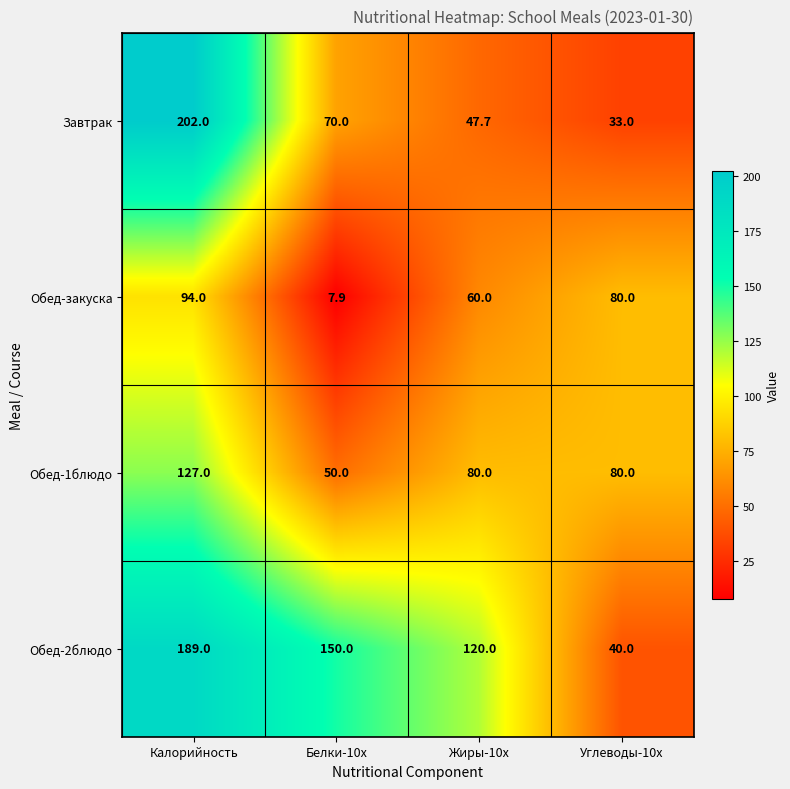

List the series in order of their peak value, highest first.

Завтрак, Обед-2блюдо, Обед-1блюдо, Обед-закуска